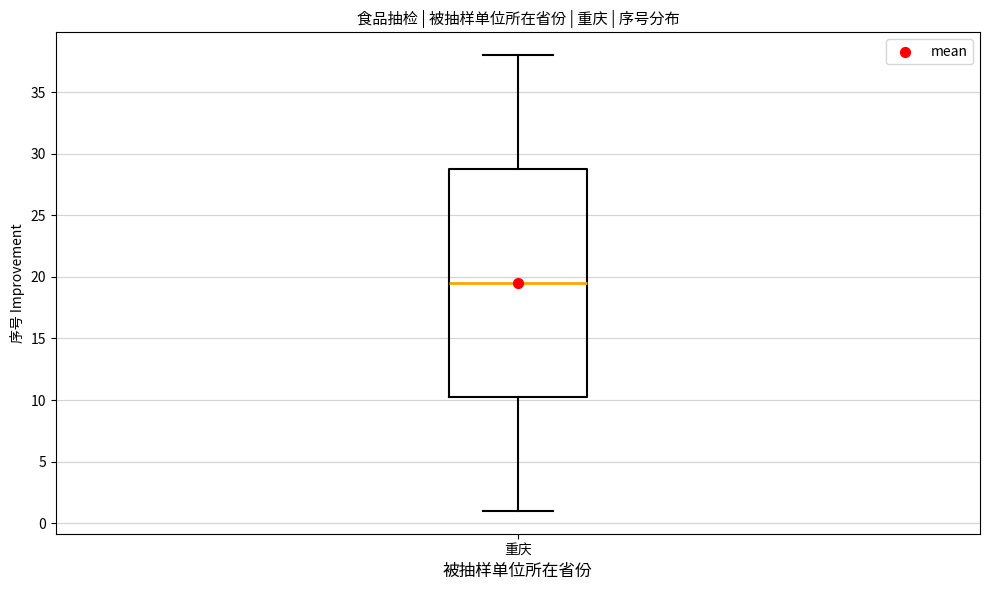

Read this box plot against the y-axis: the position of the median line, the range covered by the box, and the ends of both whiskers. The values are not printed on the chart, so give them approximately, as read against the axis.

median 19.5, box 10.5 to 29.0, whiskers 1.0 to 38.0